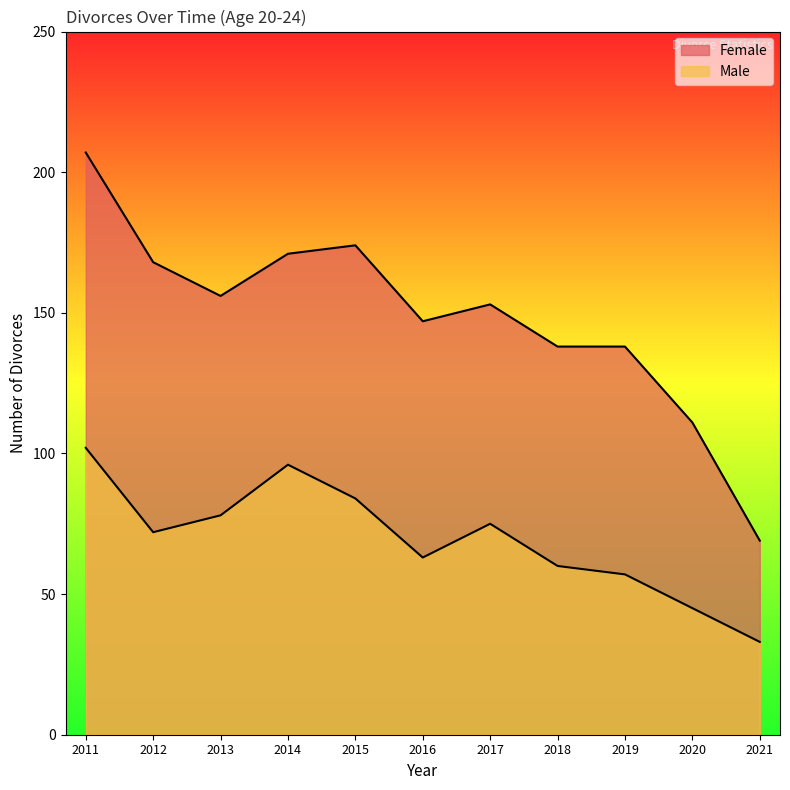

What is the value of the Male point at the 9th from the left?

57